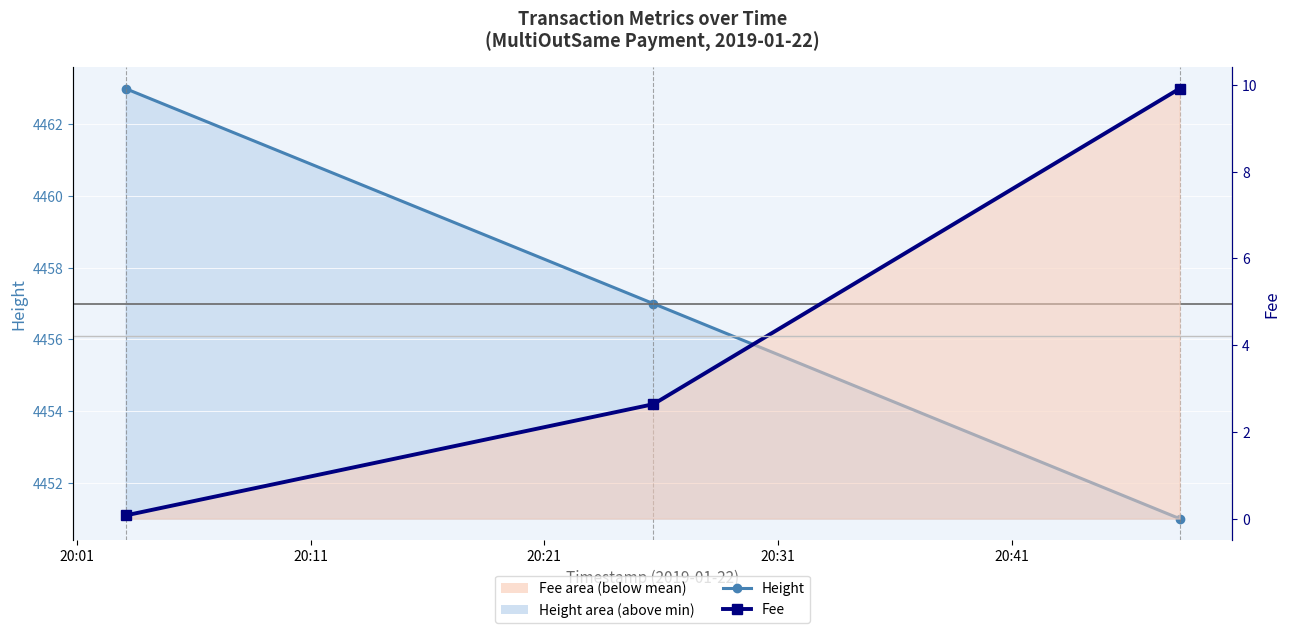

How many data points in Height are above 4457?

1